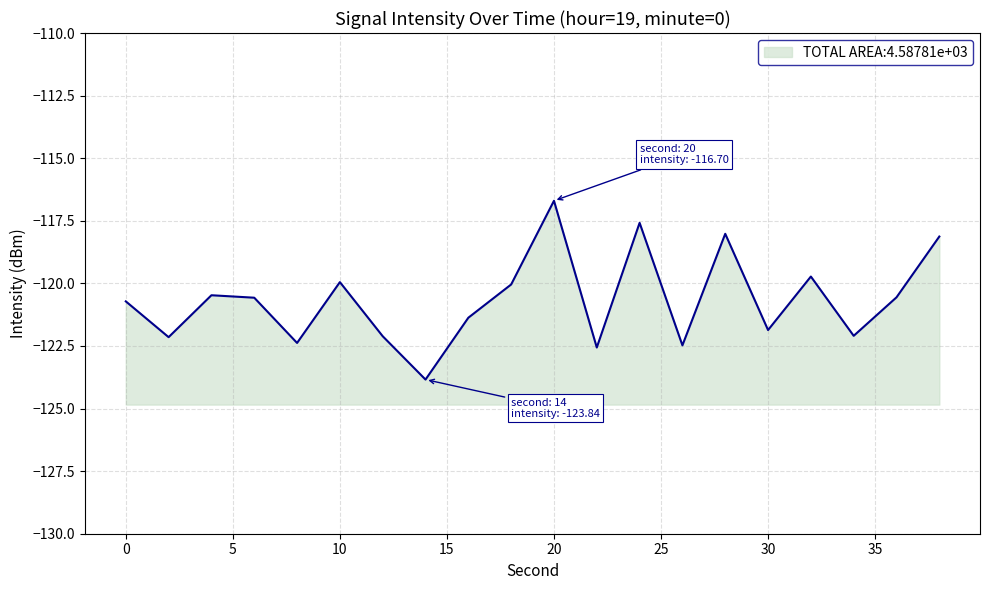

What is the average value?

-120.7